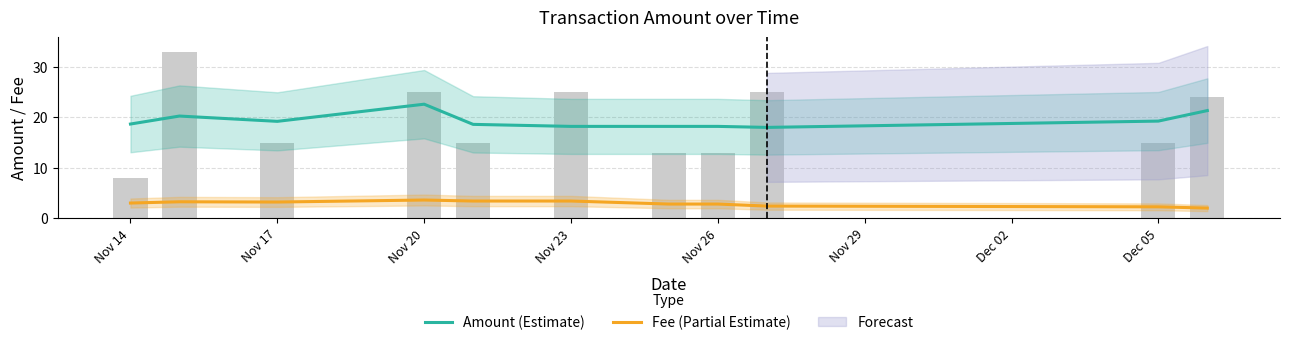

The value of Amount (Estimate) at Nov 17 is 33.0. True or false?

False